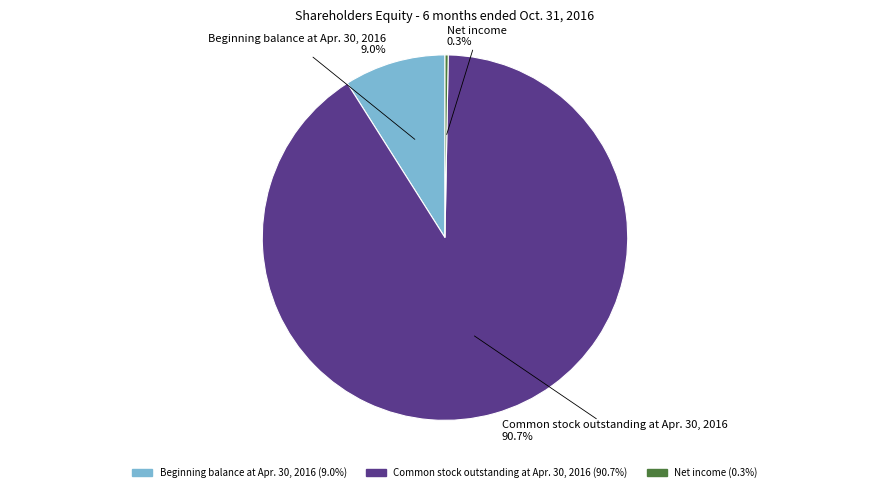

Which slice is the largest?

Common stock outstanding at Apr. 30, 2016